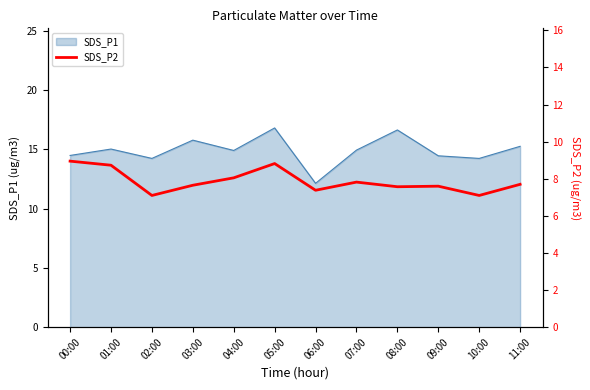

The value at 10:00 is 11.0. True or false?

False